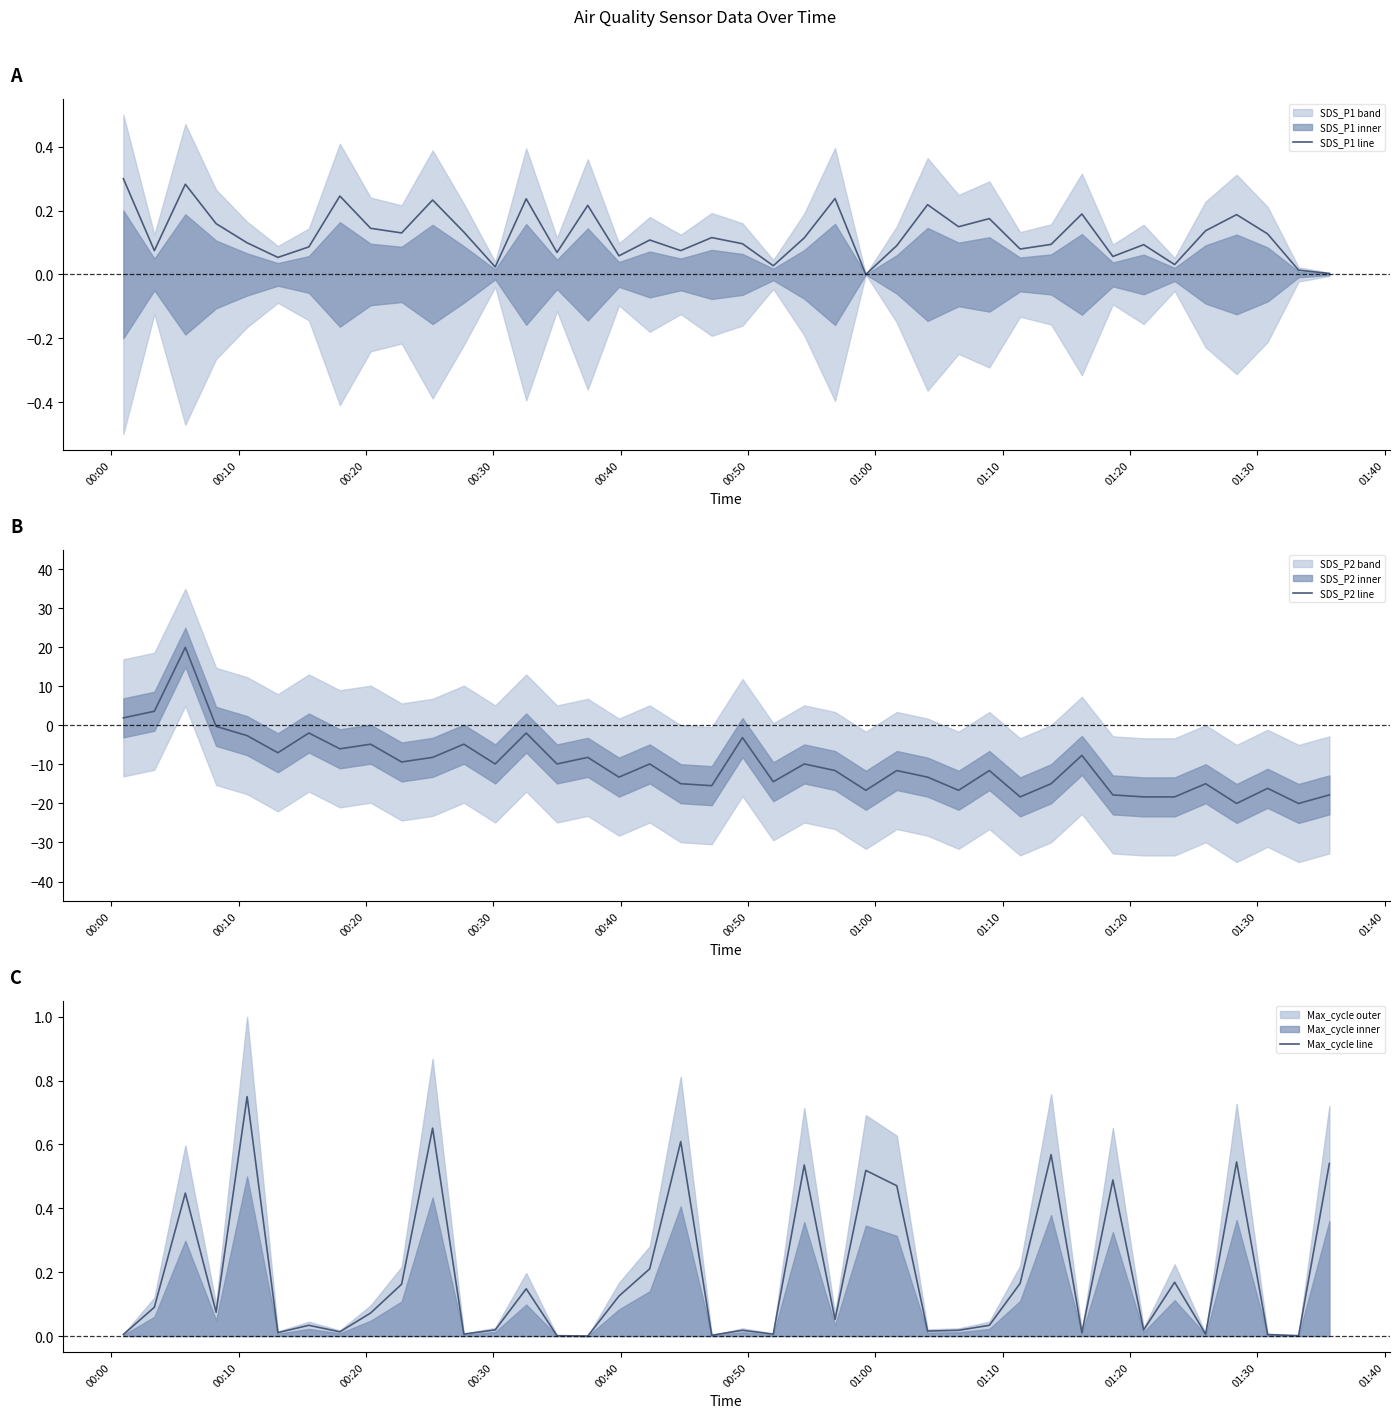

What is the highest value of the SDS_P2 line series?

20.0